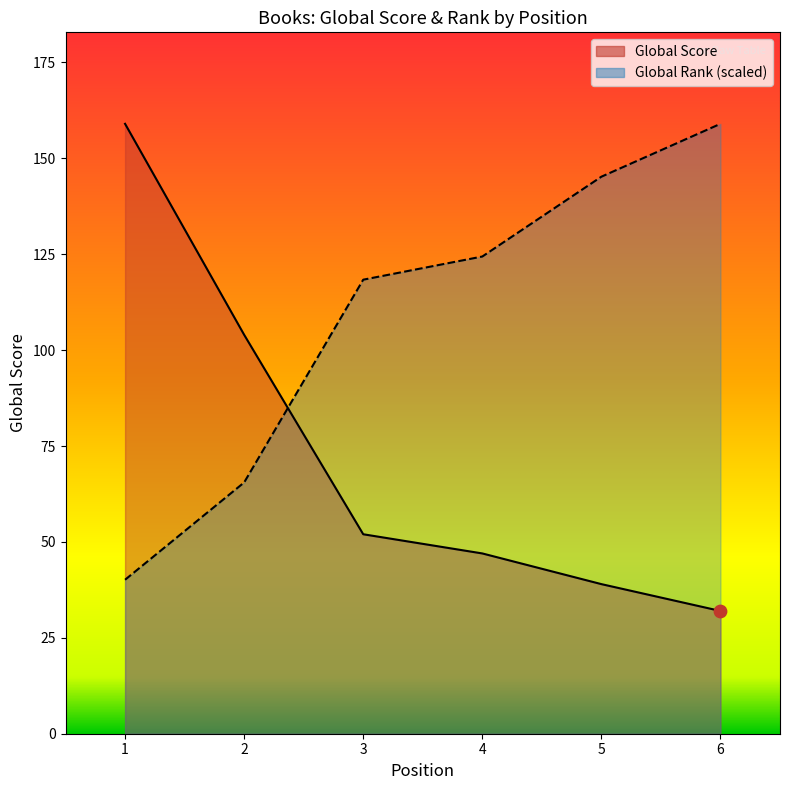

Which series has the largest total across all categories?

Global Rank